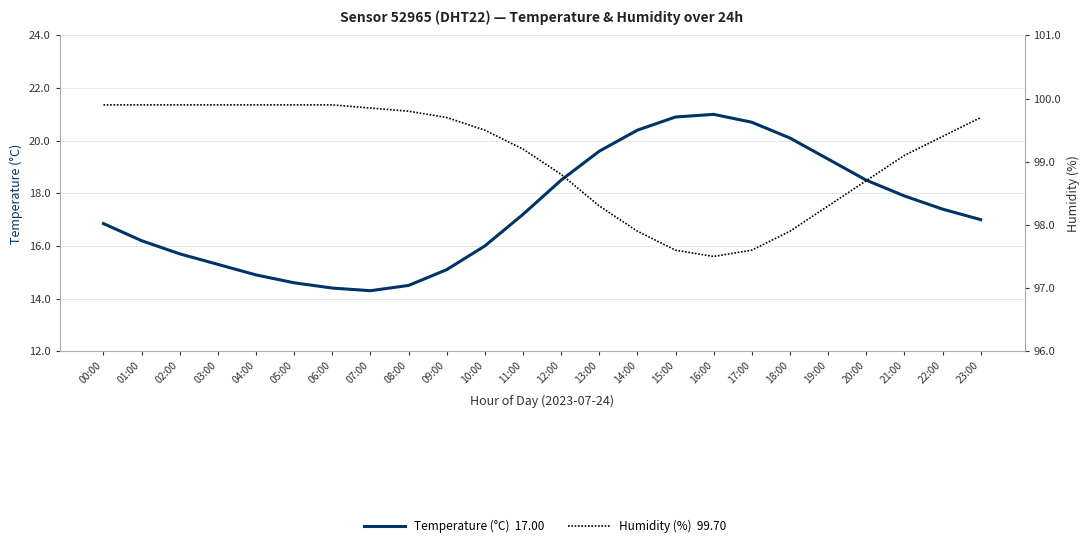

List the labels in order of Temperature (°C)  17.00 value, smallest first.

07:00, 06:00, 08:00, 05:00, 04:00, 09:00, 03:00, 02:00, 10:00, 01:00, 00:00, 23:00, 11:00, 22:00, 21:00, 12:00, 20:00, 19:00, 13:00, 18:00, 14:00, 17:00, 15:00, 16:00